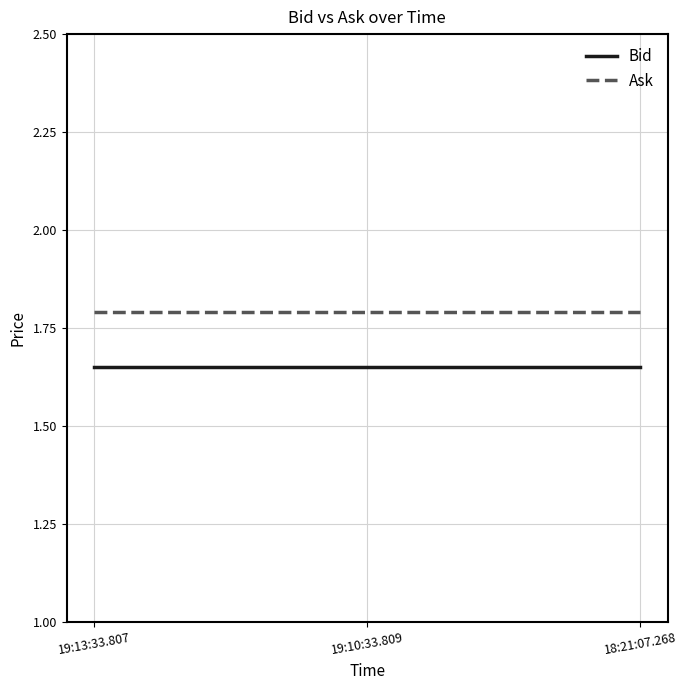

What are all the series names shown in the legend?

Bid, Ask